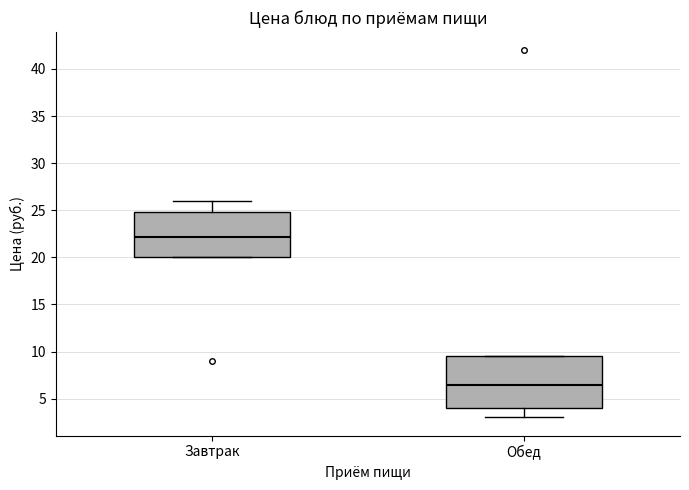

Comparing the boxes themselves (not the whiskers), which one is the tallest?

Обед